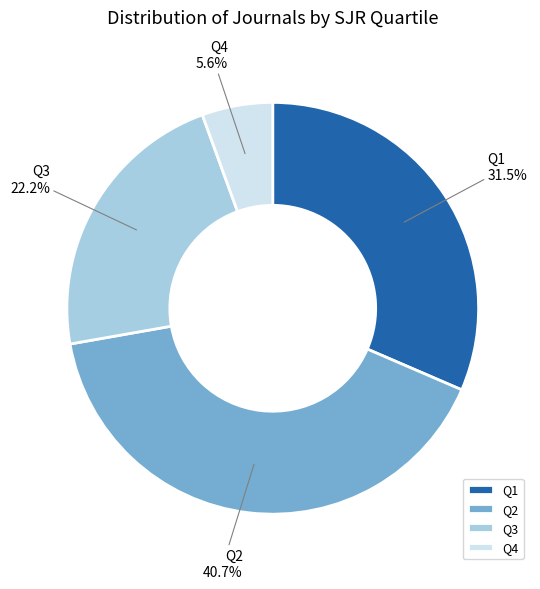

Does any single category account for the majority?

No